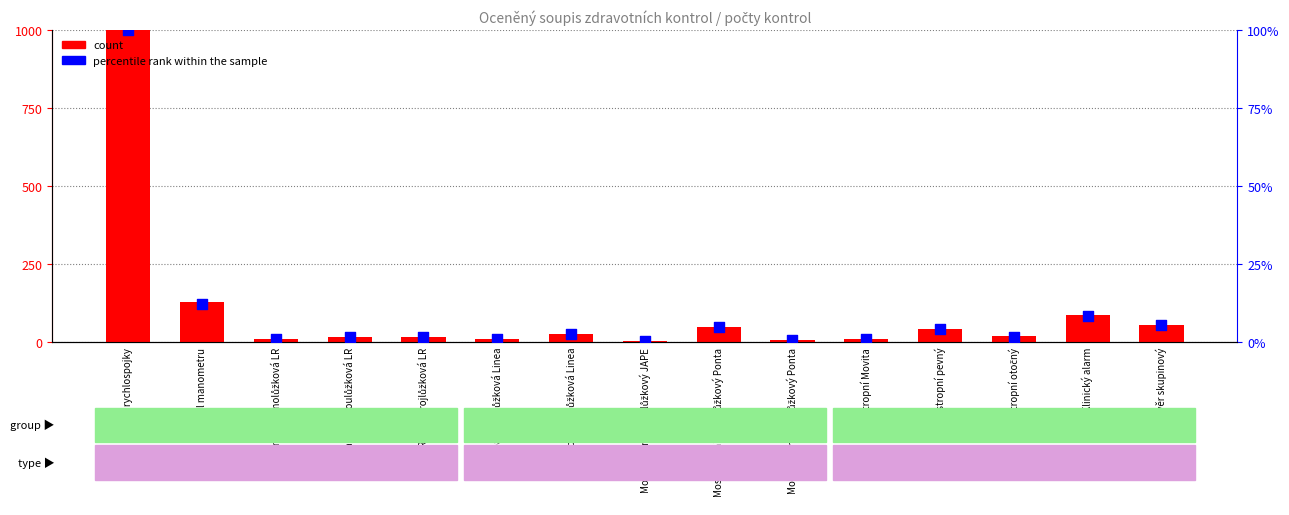

At which category is the sum across all series the highest?

Panel rychlospojky